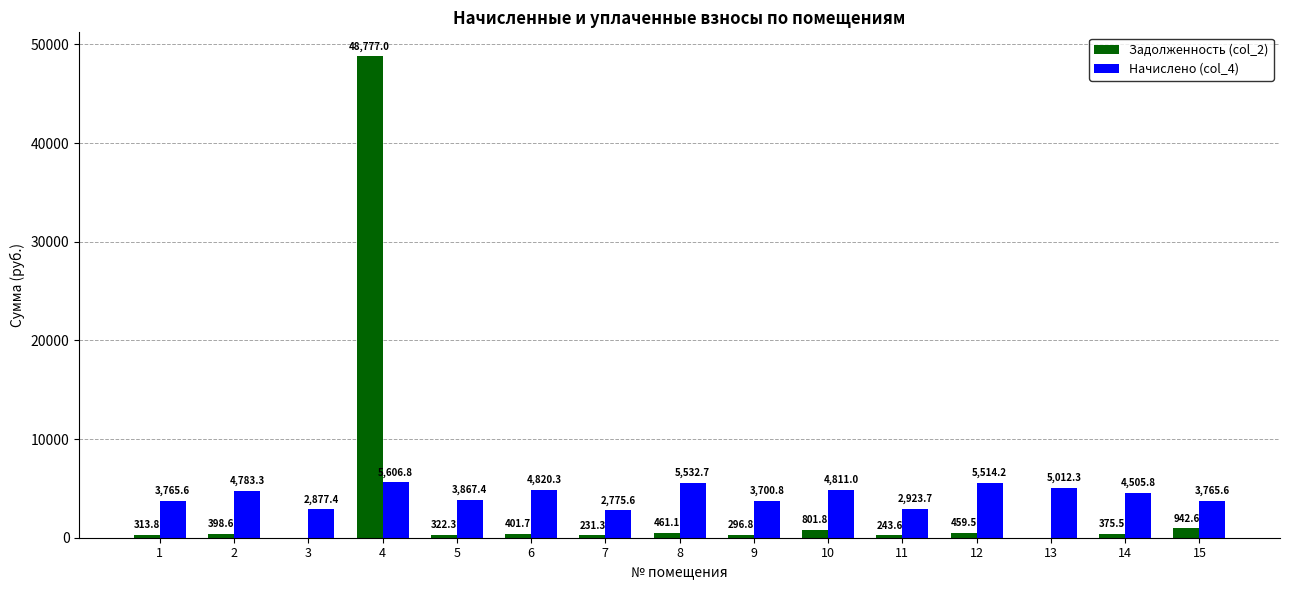

True or false: Начислено (col_4) has a value of 7827.6 at 14.

False